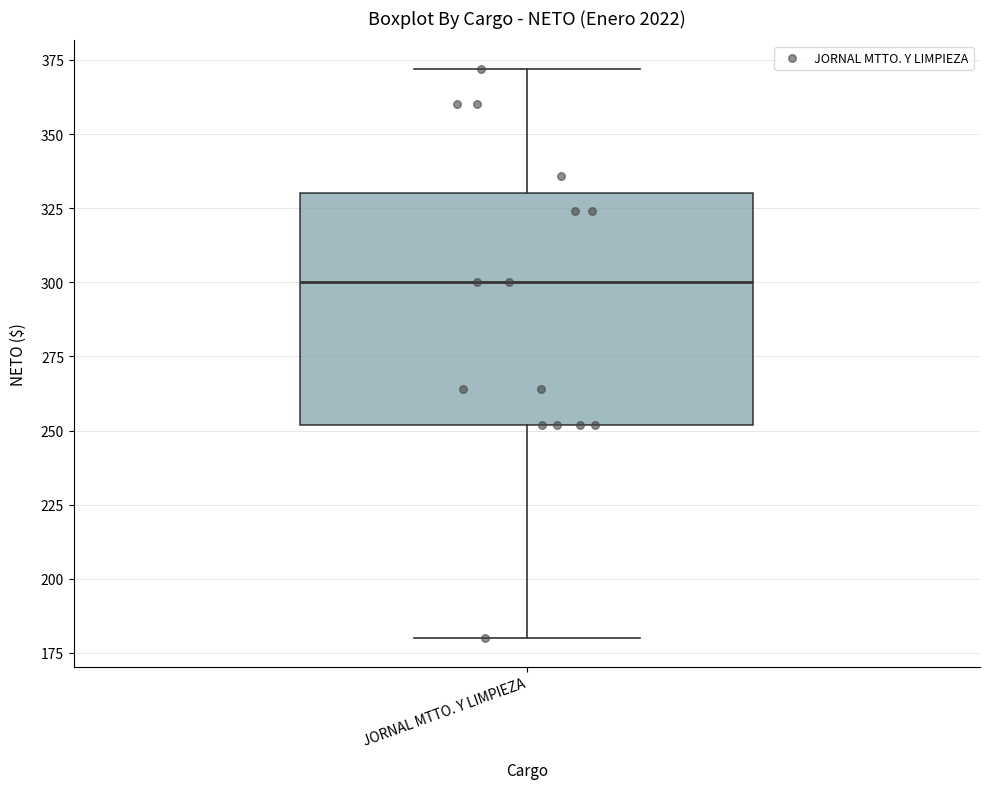

Transcribe this box plot: give where the median line is, the range the box spans, and where the two whiskers end, as read against the y-axis. The values are not printed on the chart, so give them approximately, as read against the axis.

median 300, box 250 to 330, whiskers 180 to 370